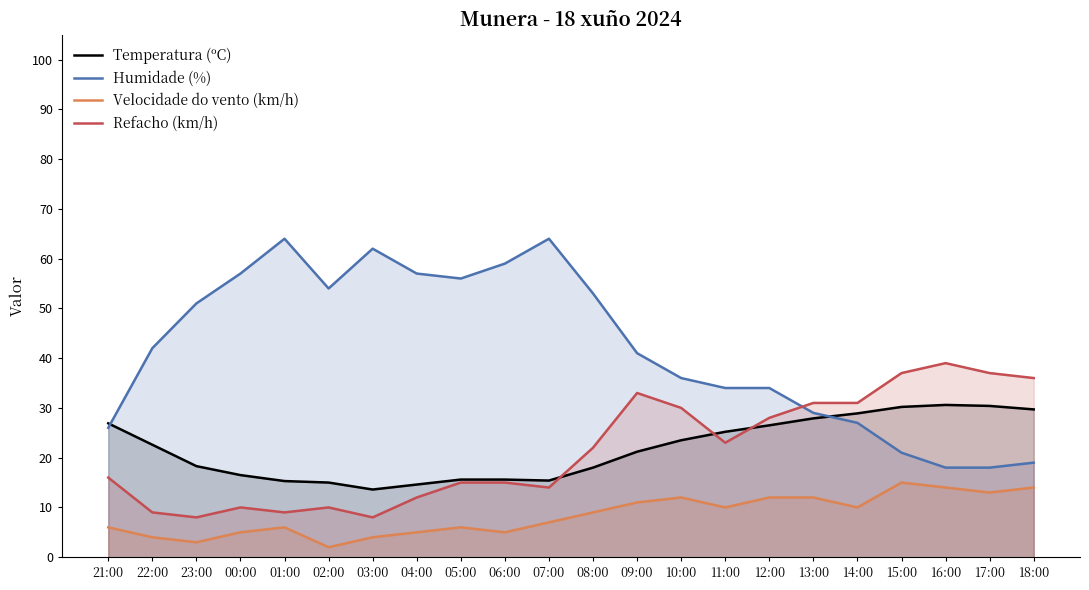

Reading left to right, extract all data points from this chart.

Temperatura (ºC): 21:00=26.9	22:00=22.6	23:00=18.3	00:00=16.5	01:00=15.3	02:00=15.0	03:00=13.6	04:00=14.6	05:00=15.6	06:00=15.6	07:00=15.4	08:00=18.0	09:00=21.2	10:00=23.5	11:00=25.2	12:00=26.5	13:00=27.9	14:00=28.9	15:00=30.2	16:00=30.6	17:00=30.4	18:00=29.7
Humidade (%): 21:00=26.0	22:00=42.0	23:00=51.0	00:00=57.0	01:00=64.0	02:00=54.0	03:00=62.0	04:00=57.0	05:00=56.0	06:00=59.0	07:00=64.0	08:00=53.0	09:00=41.0	10:00=36.0	11:00=34.0	12:00=34.0	13:00=29.0	14:00=27.0	15:00=21.0	16:00=18.0	17:00=18.0	18:00=19.0
Velocidade do vento (km/h): 21:00=6.0	22:00=4.0	23:00=3.0	00:00=5.0	01:00=6.0	02:00=2.0	03:00=4.0	04:00=5.0	05:00=6.0	06:00=5.0	07:00=7.0	08:00=9.0	09:00=11.0	10:00=12.0	11:00=10.0	12:00=12.0	13:00=12.0	14:00=10.0	15:00=15.0	16:00=14.0	17:00=13.0	18:00=14.0
Refacho (km/h): 21:00=16.0	22:00=9.0	23:00=8.0	00:00=10.0	01:00=9.0	02:00=10.0	03:00=8.0	04:00=12.0	05:00=15.0	06:00=15.0	07:00=14.0	08:00=22.0	09:00=33.0	10:00=30.0	11:00=23.0	12:00=28.0	13:00=31.0	14:00=31.0	15:00=37.0	16:00=39.0	17:00=37.0	18:00=36.0